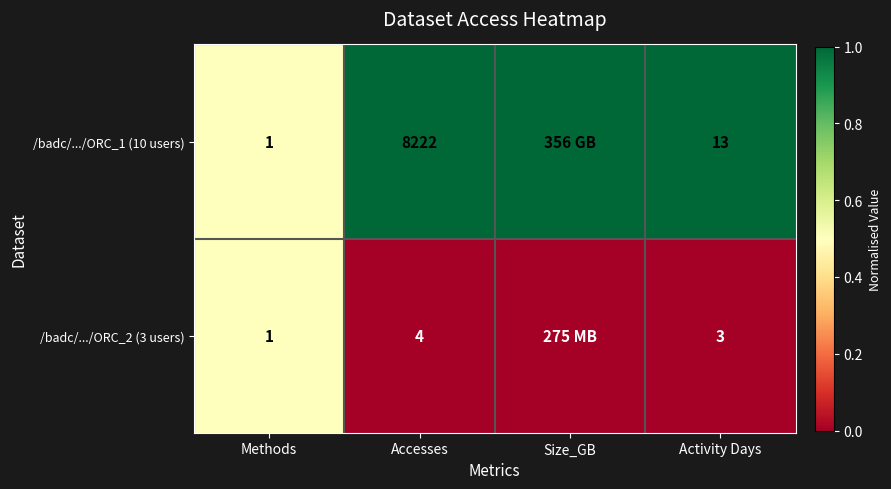

Is the value of /badc/.../ORC_1 (10 users) at Accesses greater than the value of /badc/.../ORC_2 (3 users) at Methods?

Yes